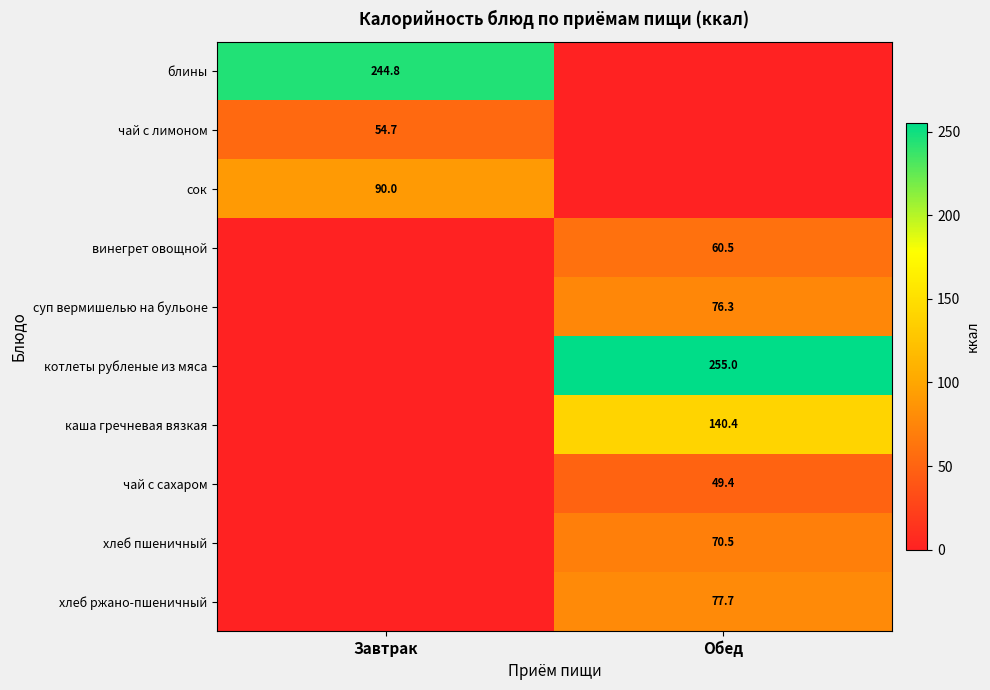

How many categories are shown in the chart?

2